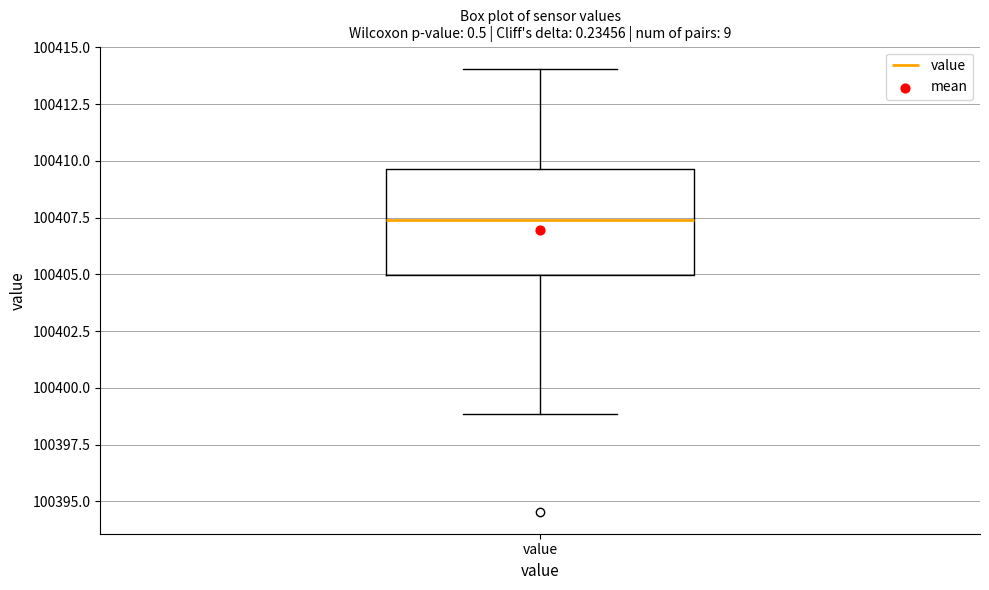

Read this box plot against the y-axis: the position of the median line, the range covered by the box, and the ends of both whiskers. The values are not printed on the chart, so give them approximately, as read against the axis.

median 100407.5, box 100405.0 to 100409.5, whiskers 100399.0 to 100414.0